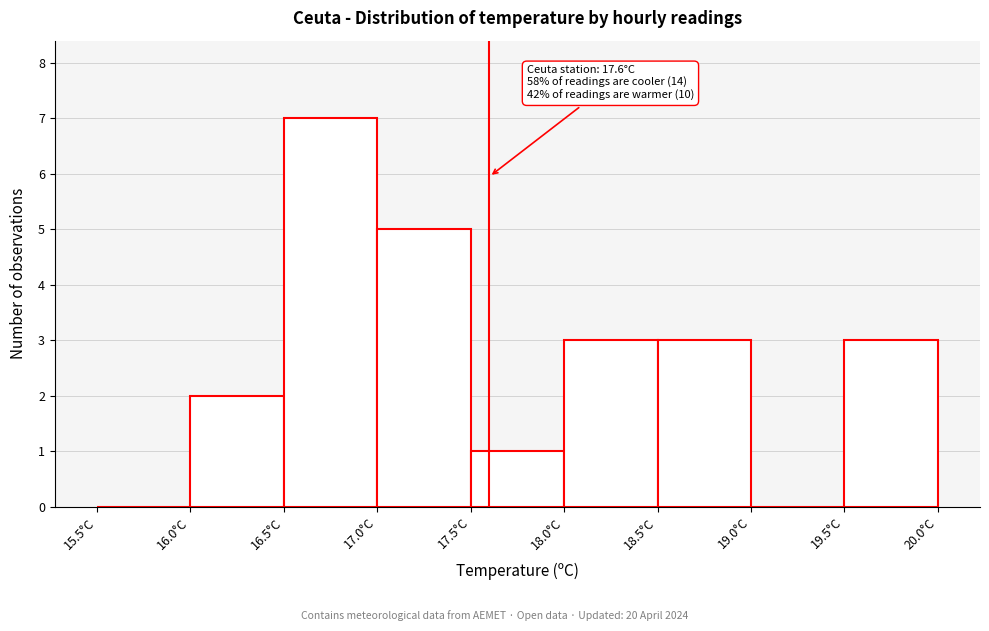

Over which range of the x-axis is the bar tallest?

16.5 to 17.0